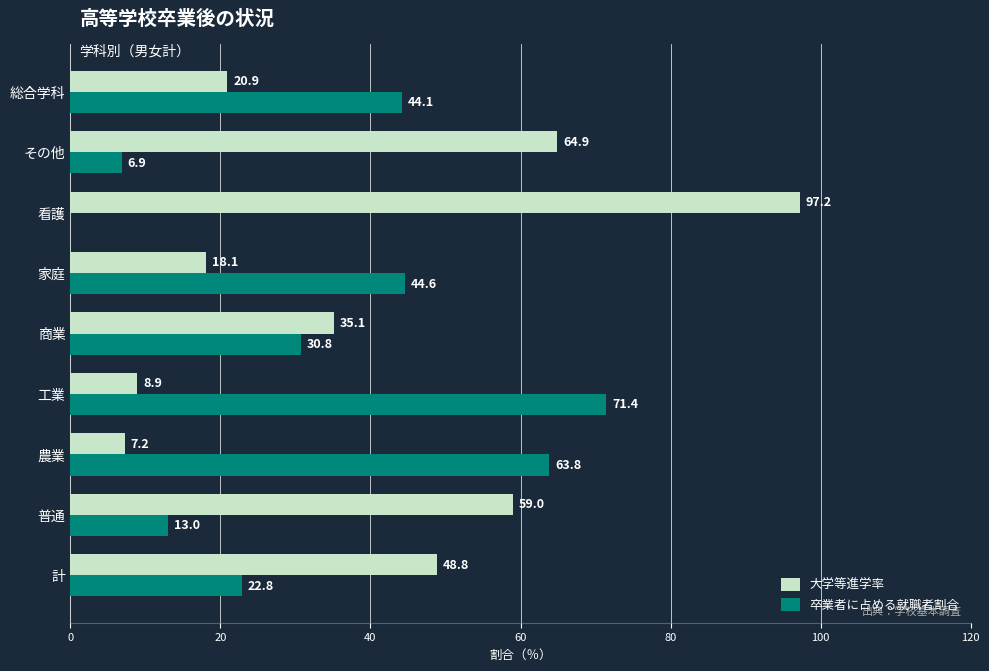

What is the maximum value shown in the chart?

97.2